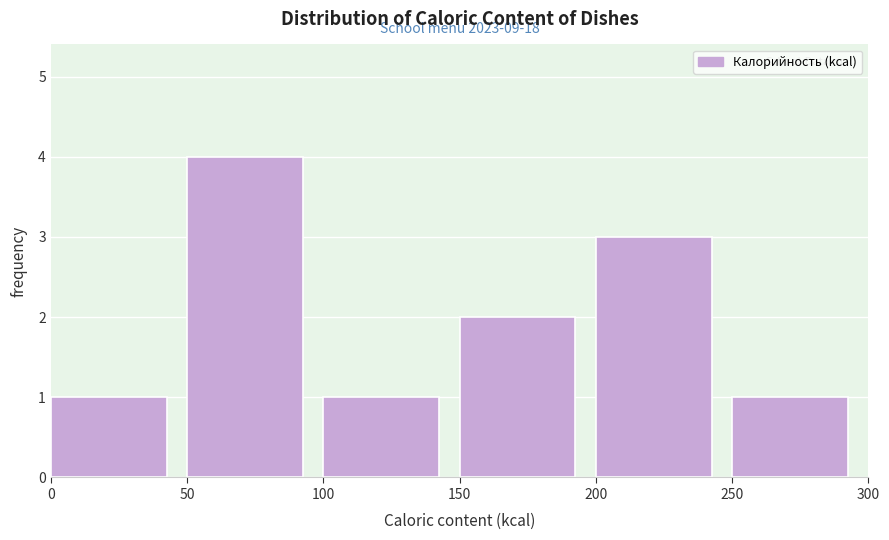

Which range on the x-axis has the tallest bar?

50 to 100